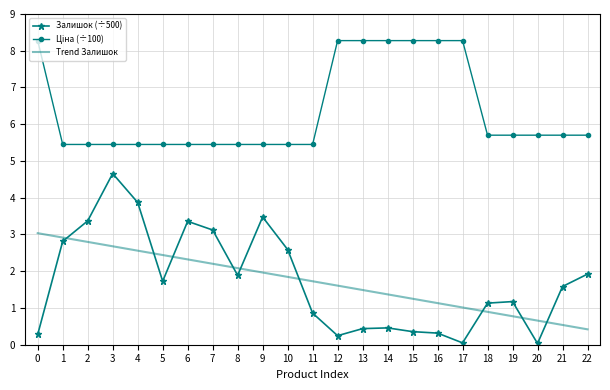

Is it true that Залишок (÷500) equals 0.0 at 20?

True